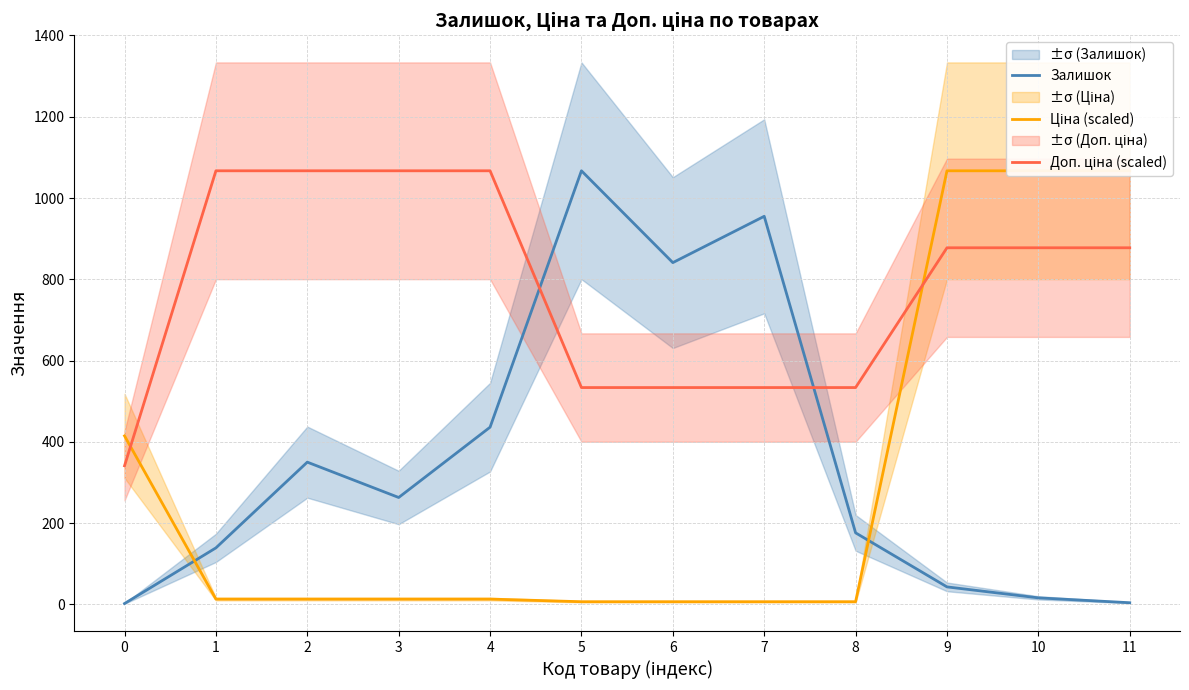

What is the value of the Залишок point at the 12th from the left?

4.0